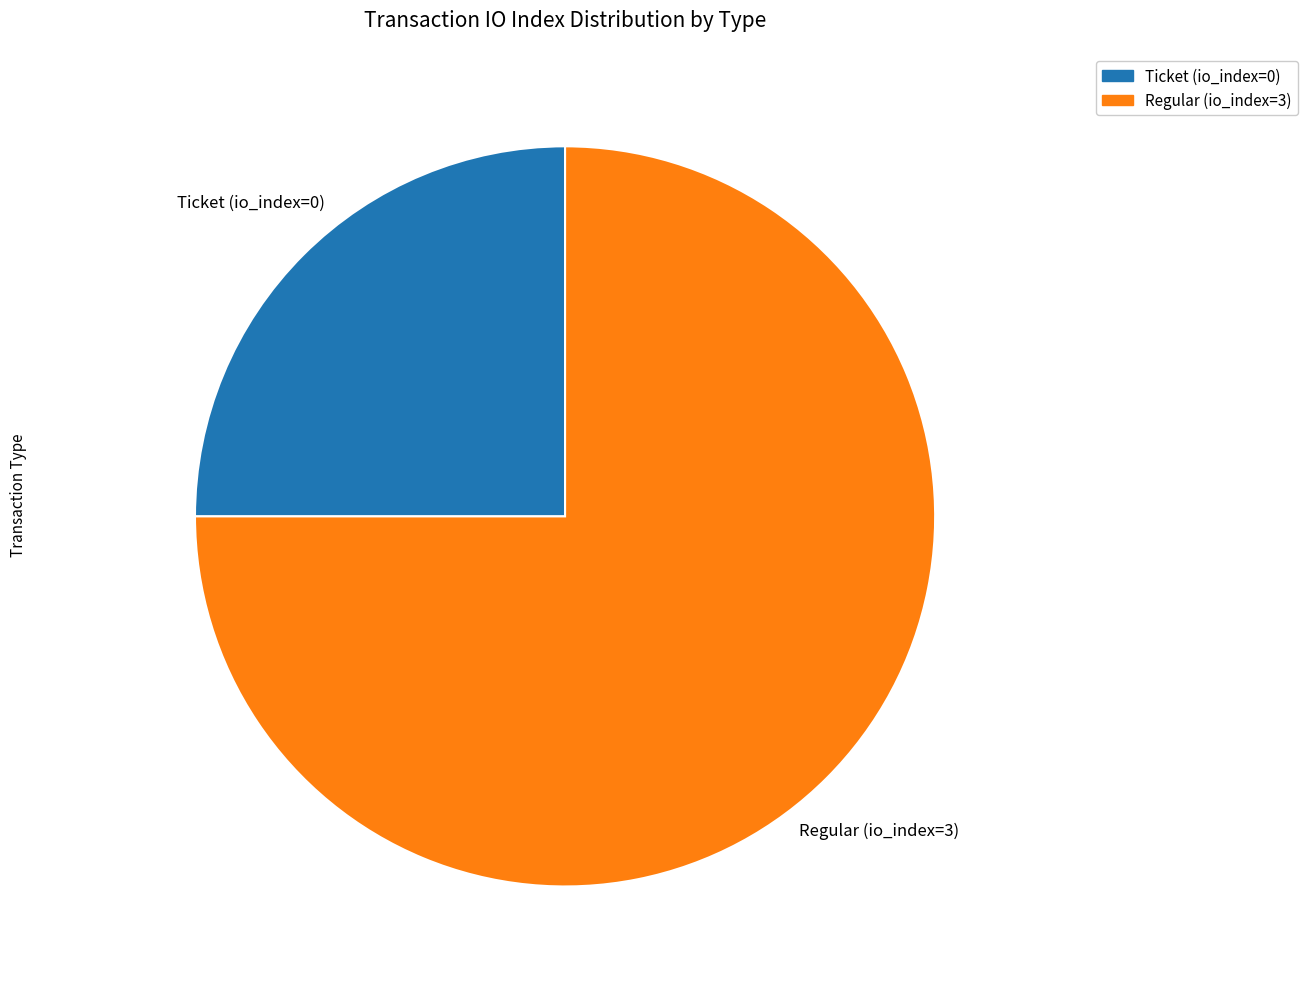

True or false: Ticket (io_index=0) accounts for 7% of the total.

False